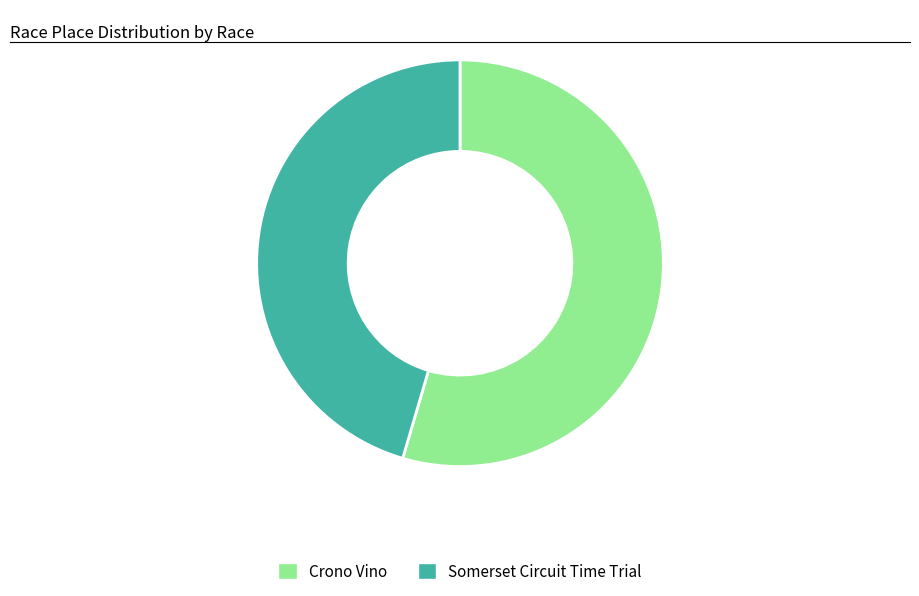

What is the smallest slice in the pie chart?

Somerset Circuit Time Trial